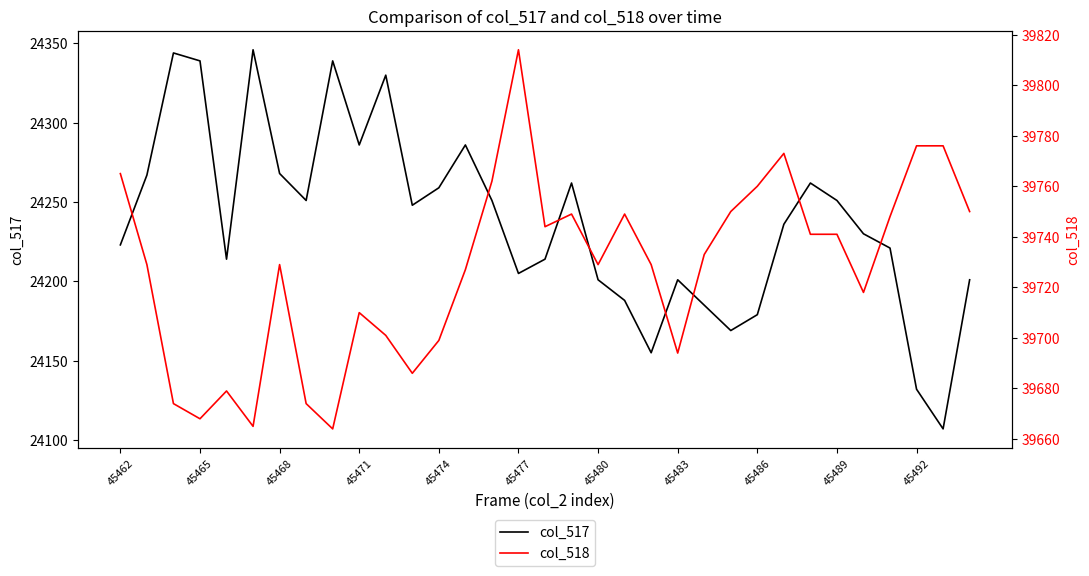

What is the average value of the col_517 series?

24238